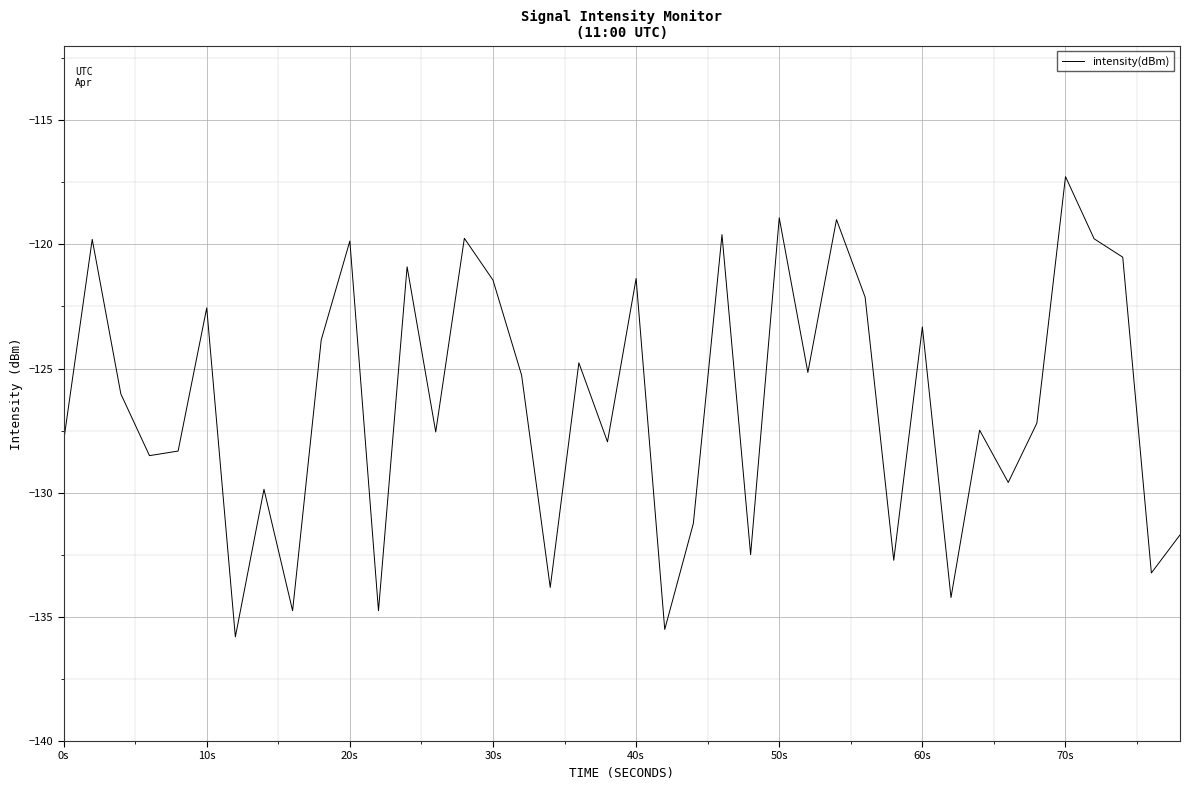

What is the difference between the maximum and minimum values?

18.5